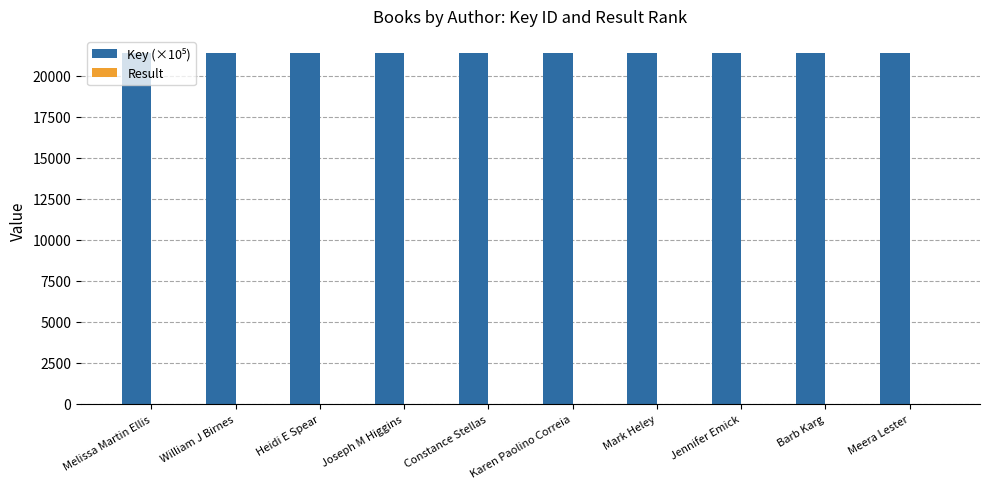

What is the difference between the highest and lowest values at Joseph M Higgins?

21372.8